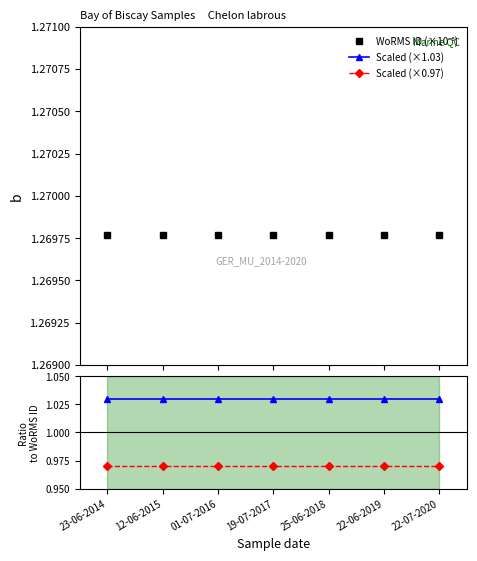

Is this an area chart (filled region under the line)?

No